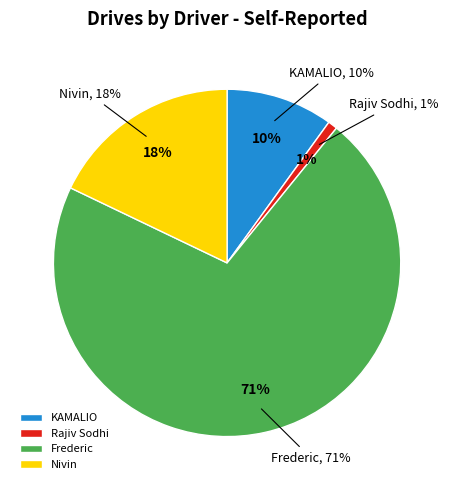

To the nearest percent, what portion does Frederic represent?

71%